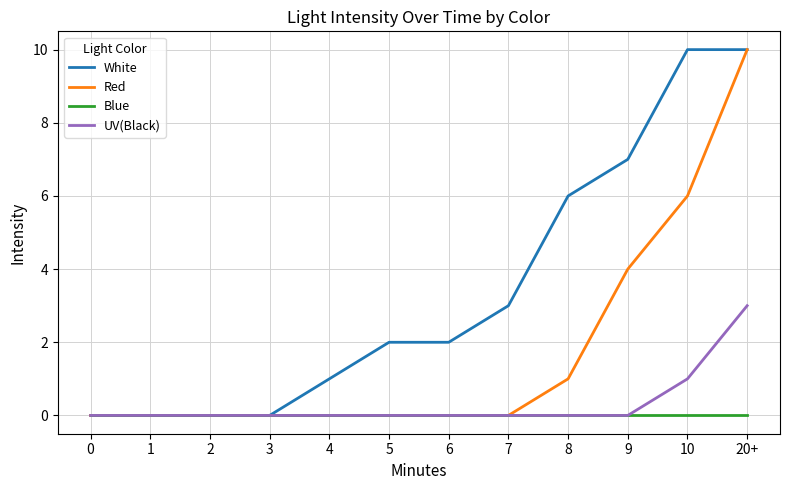

What is the total value across all series at 9?

11